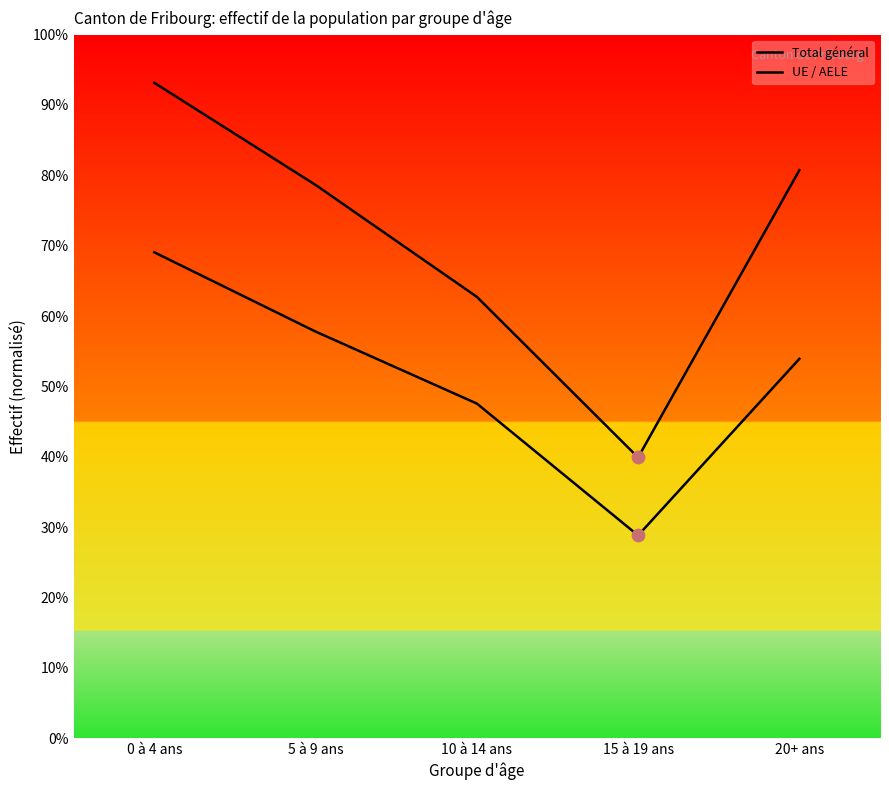

Is the value of Total général at 20+ ans greater than the value of UE / AELE at 0 à 4 ans?

Yes